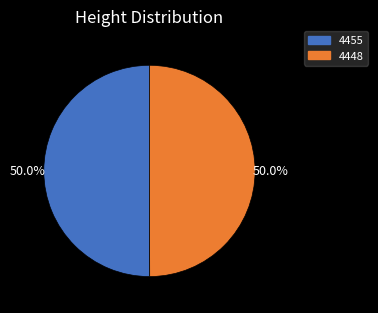

To the nearest percent, what portion does 4448 represent?

50%